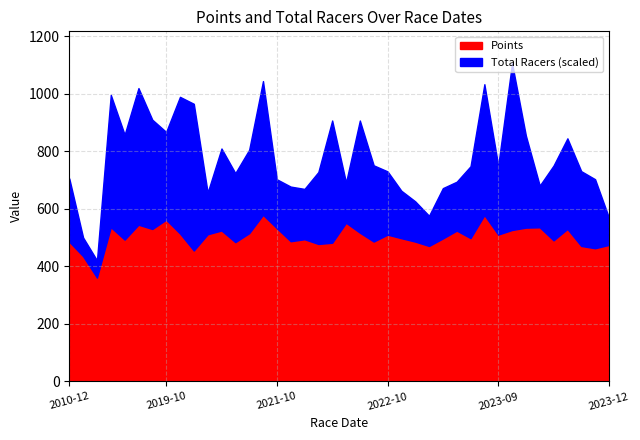

Is the value of Total Racers at 2021-11-7 greater than the value of Points at 2023-11-5?

No